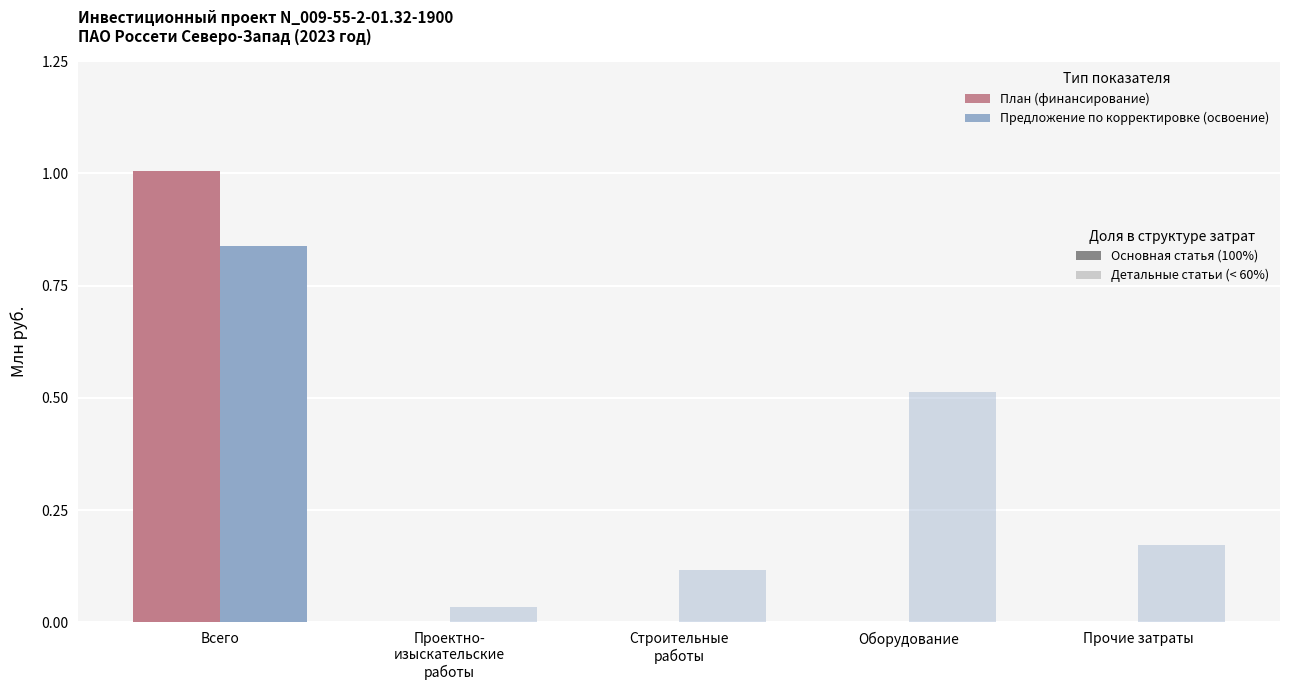

What is the spread (max minus min) of values at Оборудование?

0.5